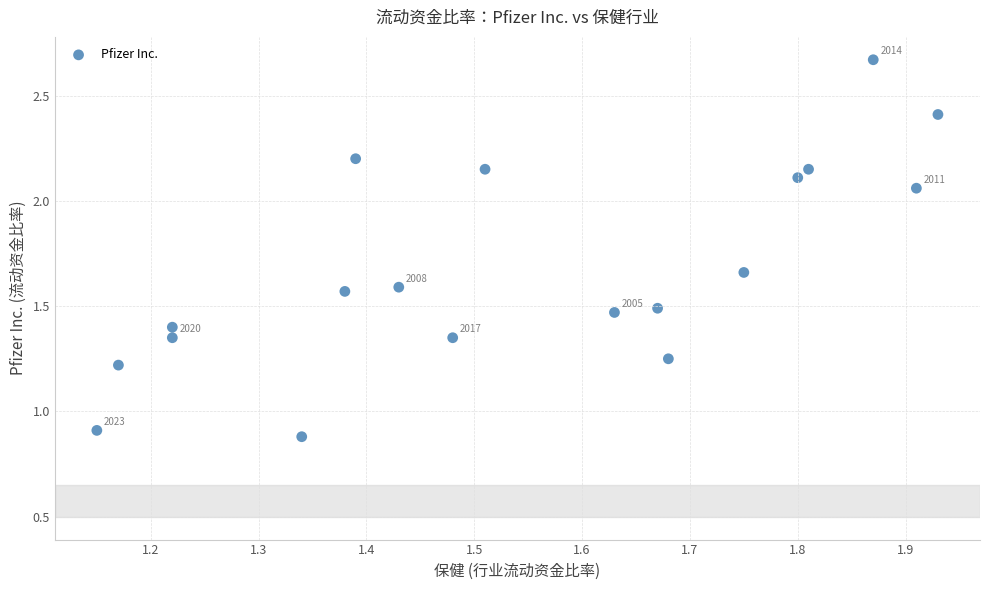

What Y value in the scatter plot is closest to 1?

0.9